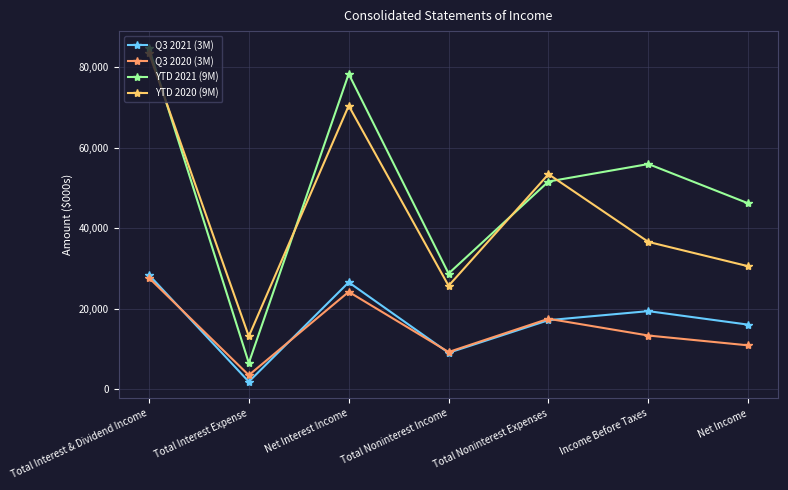

How many interior local peaks does the YTD 2021 (9M) series have?

2